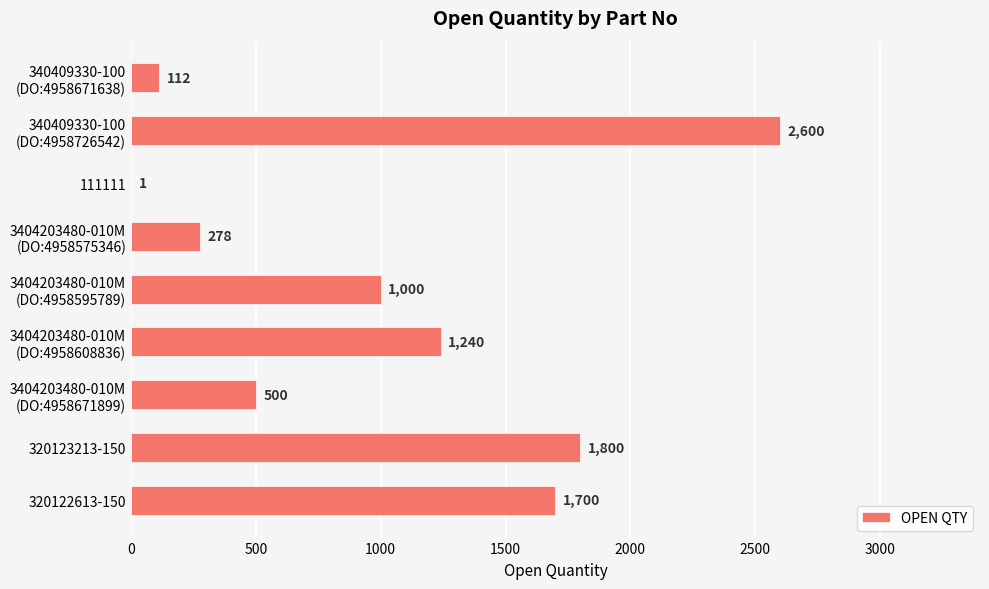

What is the change in value from 111111 to 320123213-150?

+1799